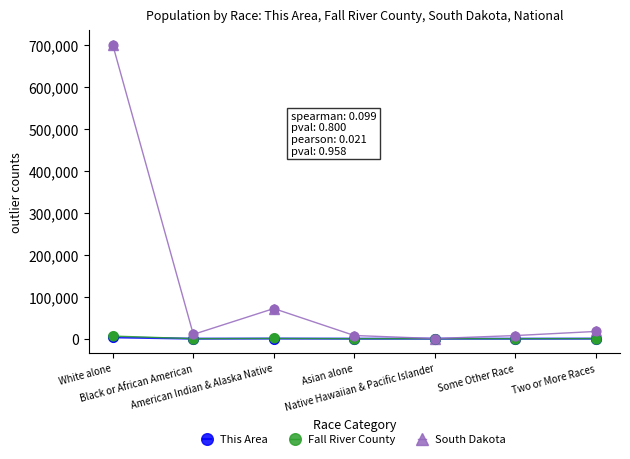

Which series has the largest total across all categories?

South Dakota